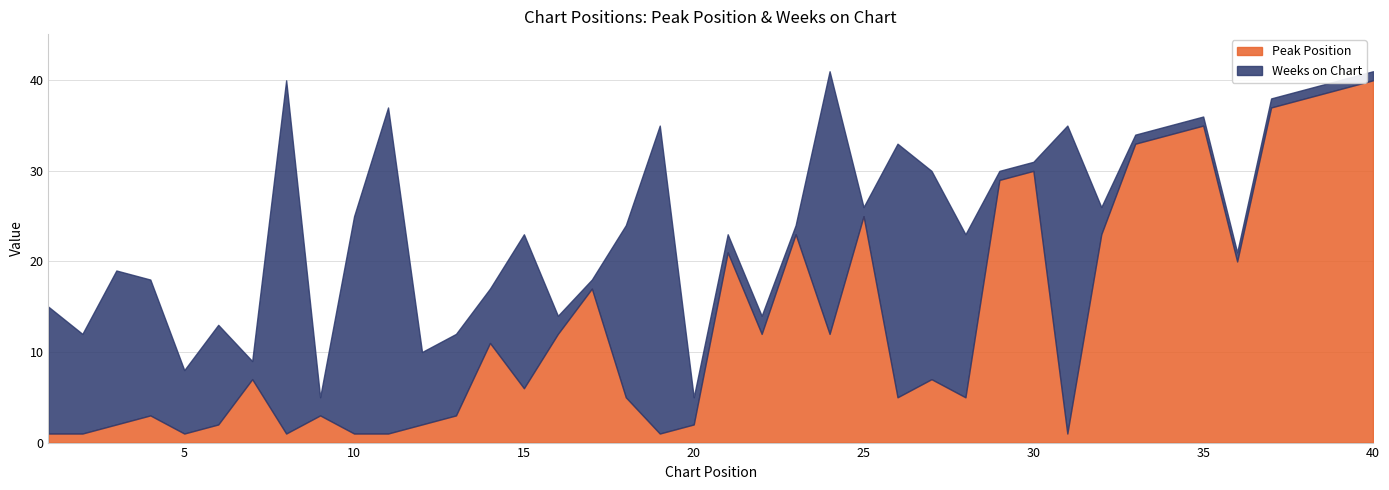

How many intersections are there between Weeks on Chart and Peak Position?

15